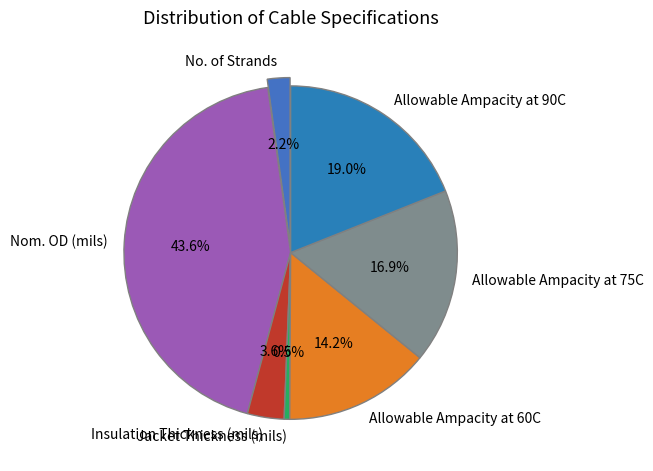

Is Allowable Ampacity at 90C the majority of the pie?

No